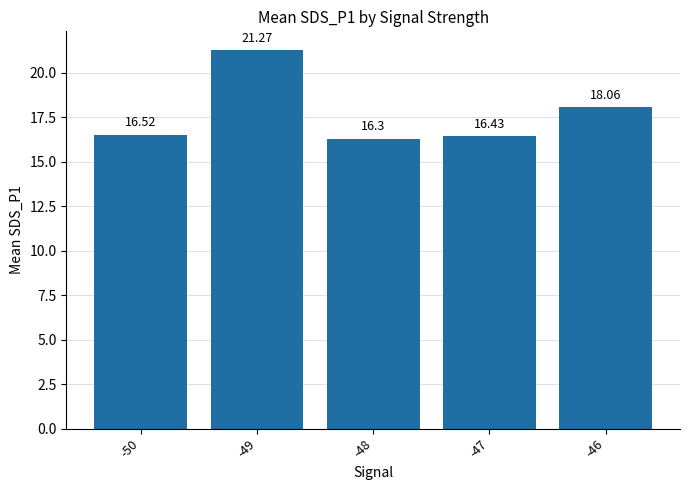

List the labels in order of value, smallest first.

-48, -47, -50, -46, -49